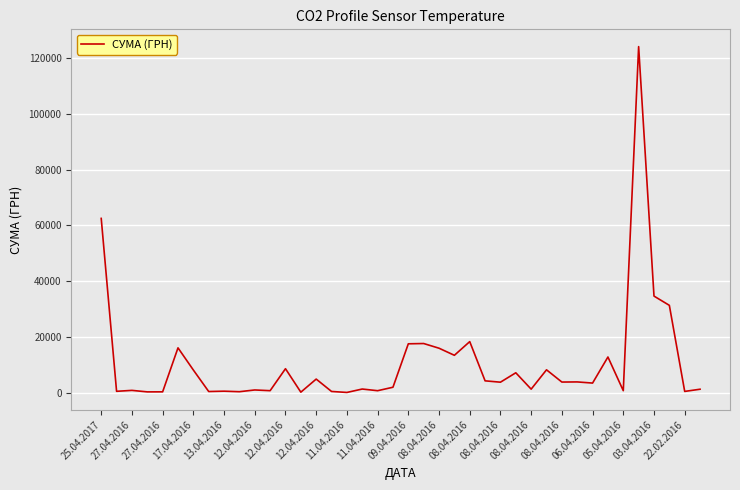

Is this an area chart (filled region under the line)?

No